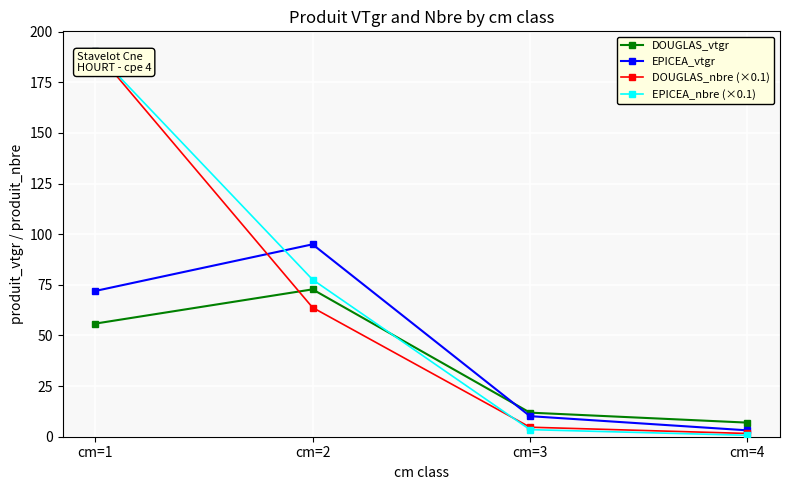

Does the chart have visible grid lines?

Yes